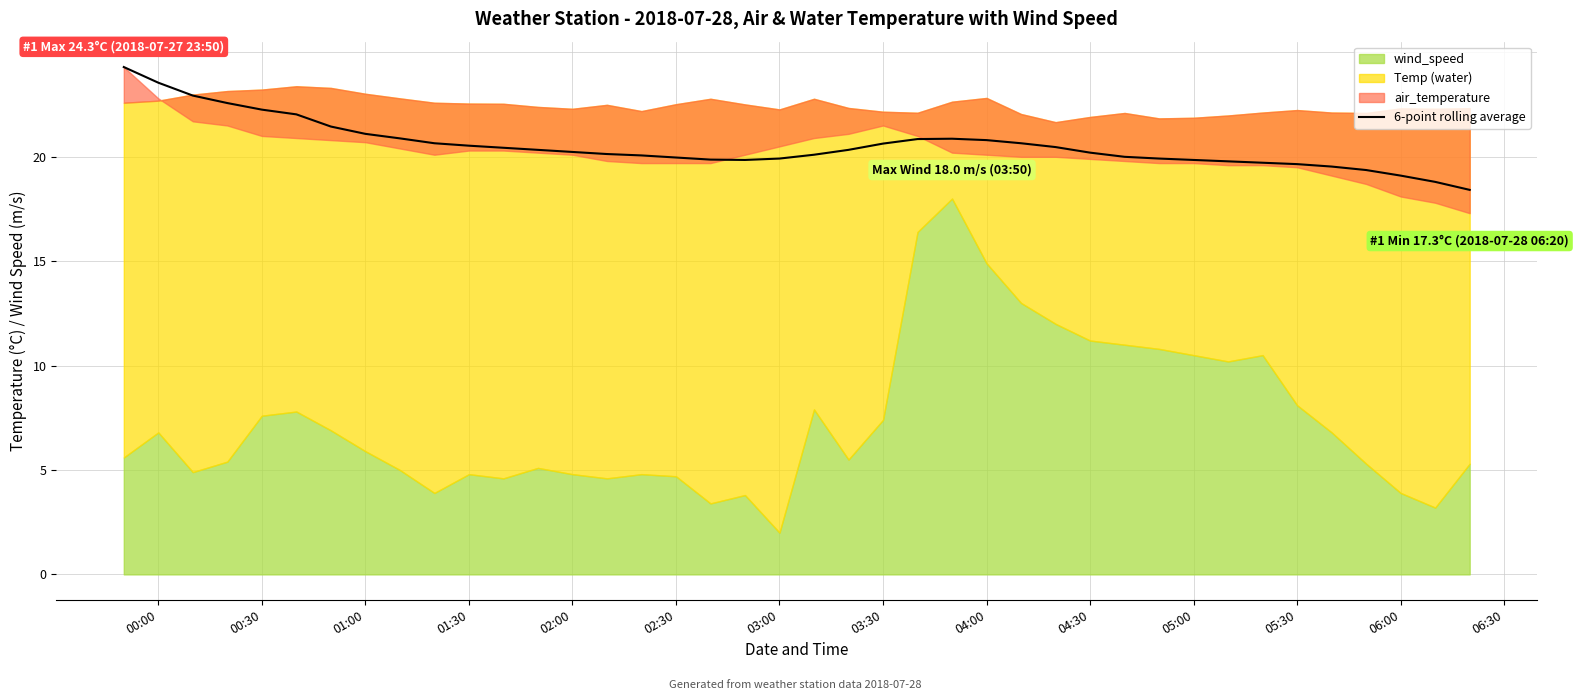

How many data points are less than 20?

15